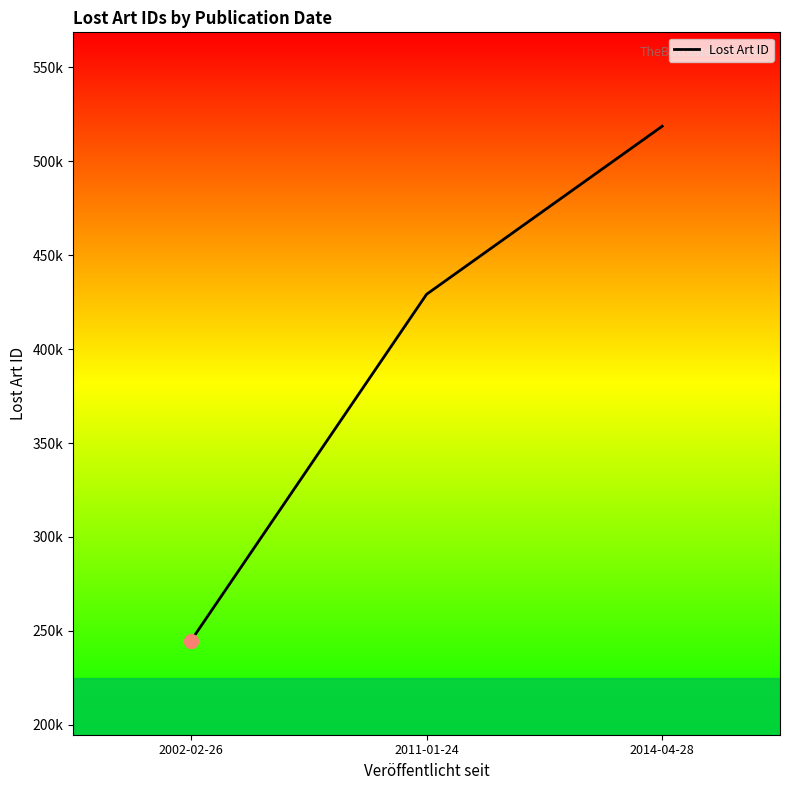

Does the chart display data point markers on the line(s)?

No